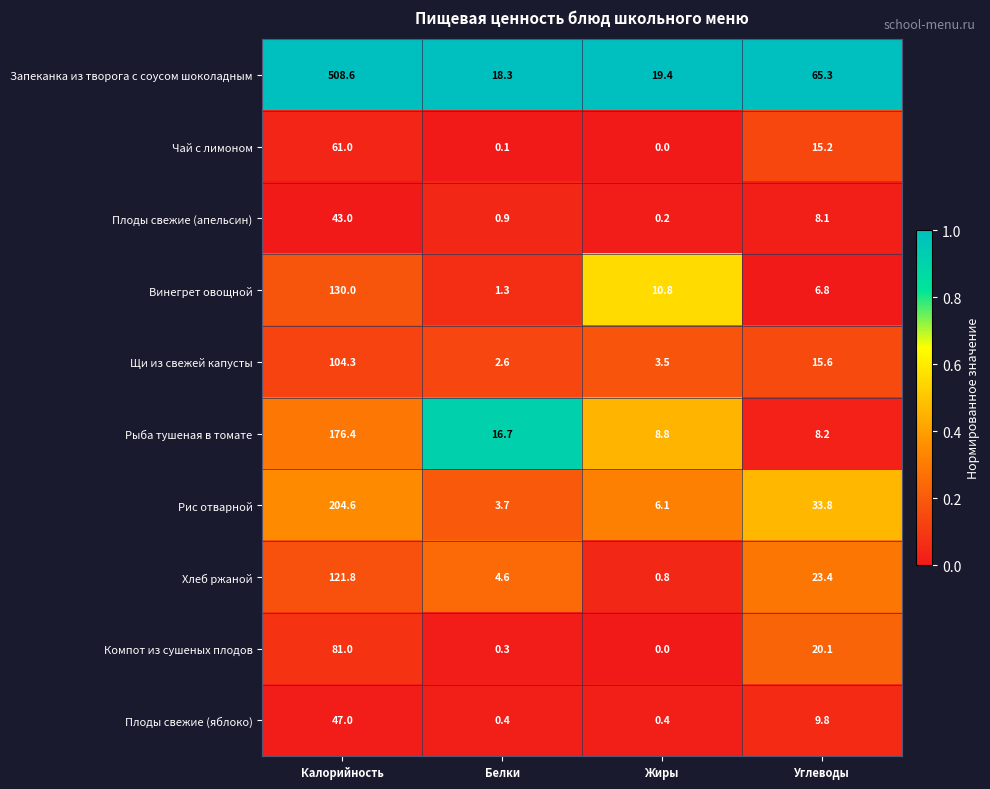

Which series has the largest total across all categories?

Запеканка из творога с соусом шоколадным